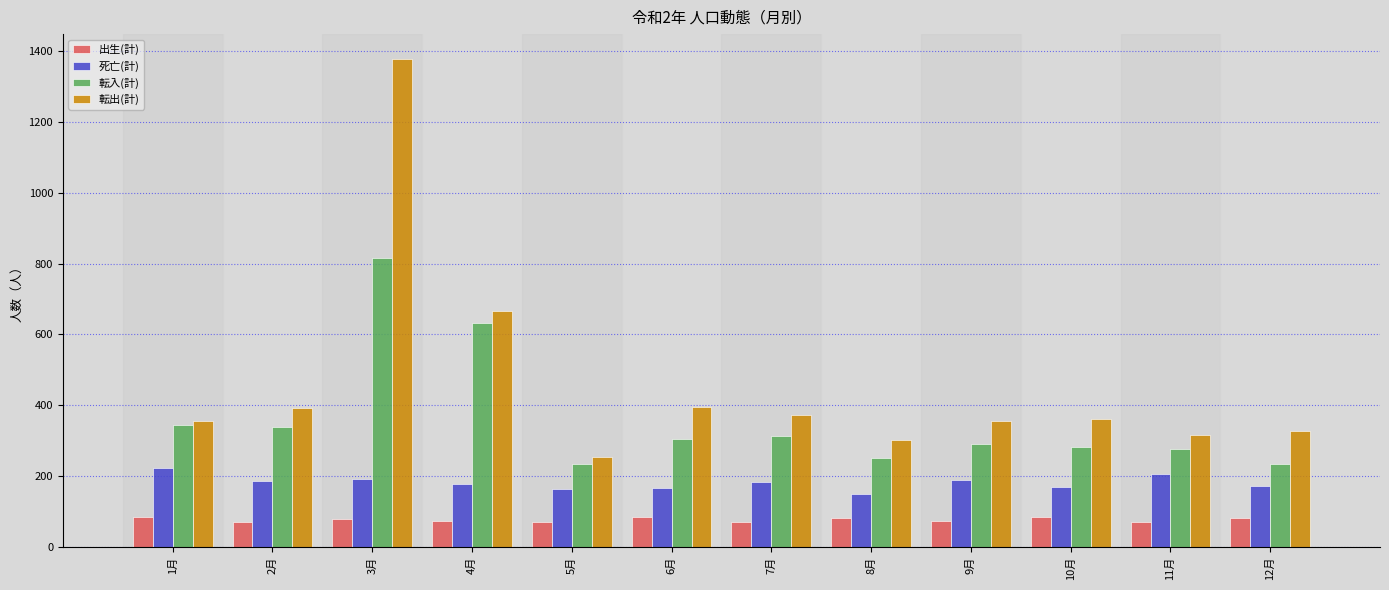

What is the label of the 2nd bar from the right?

11月